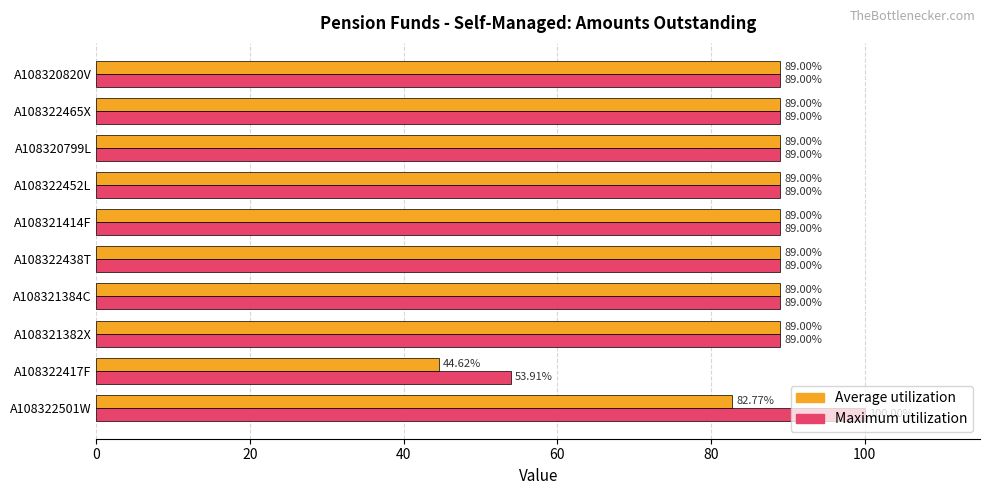

At how many categories does at least one series exceed 63?

9